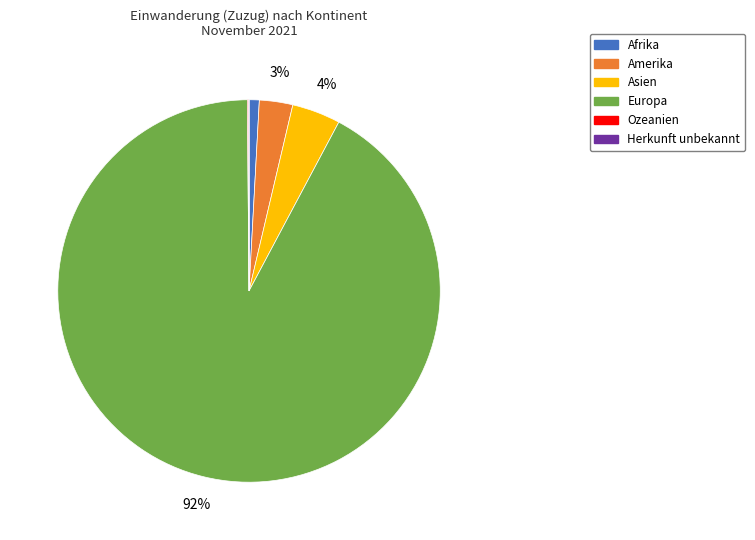

What is the largest slice in the pie chart?

Europa